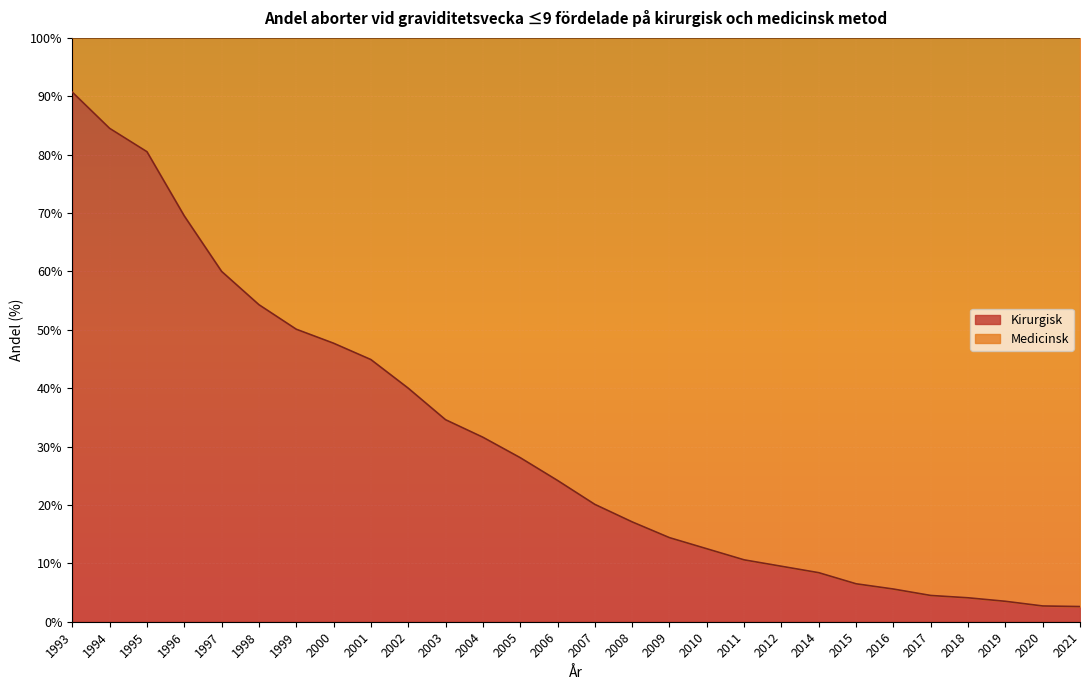

At which label does Kirurgisk reach its peak?

1993